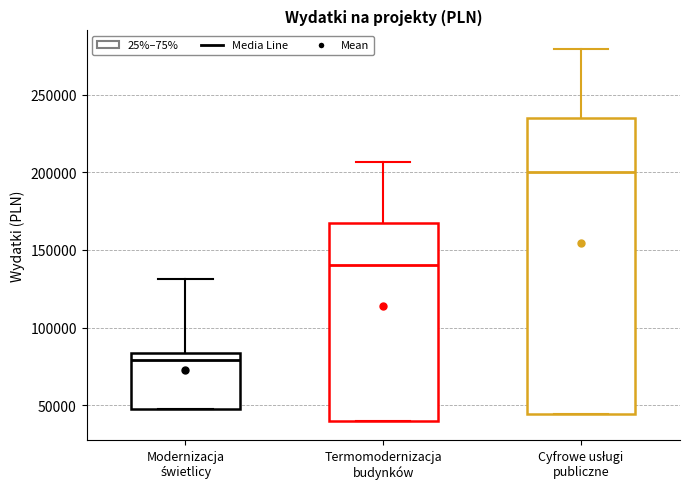

Reading left to right, read every box against the y-axis: the position of its median line, the range the box covers, and the ends of its whiskers. The values are not printed on the chart, so give them approximately, as read against the axis.

Modernizacja świetlicy: median 80000, box 50000 to 85000, whiskers 50000 to 130000
Termomodernizacja budynków: median 140000, box 40000 to 165000, whiskers 40000 to 205000
Cyfrowe usługi publiczne: median 200000, box 45000 to 235000, whiskers 45000 to 280000